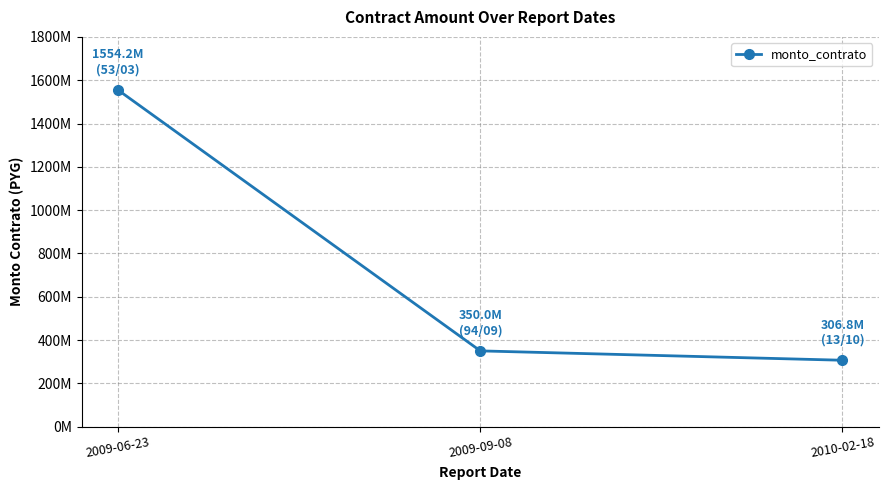

List the labels in order of value, largest first.

2009-06-23, 2009-09-08, 2010-02-18